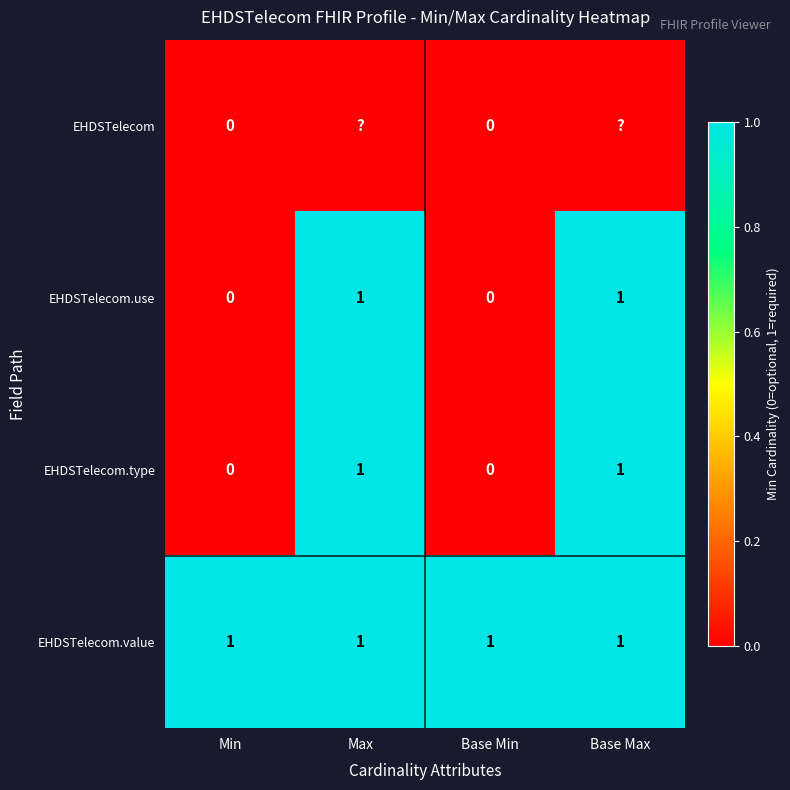

Is it true that EHDSTelecom.type equals -1 at Base Min?

False